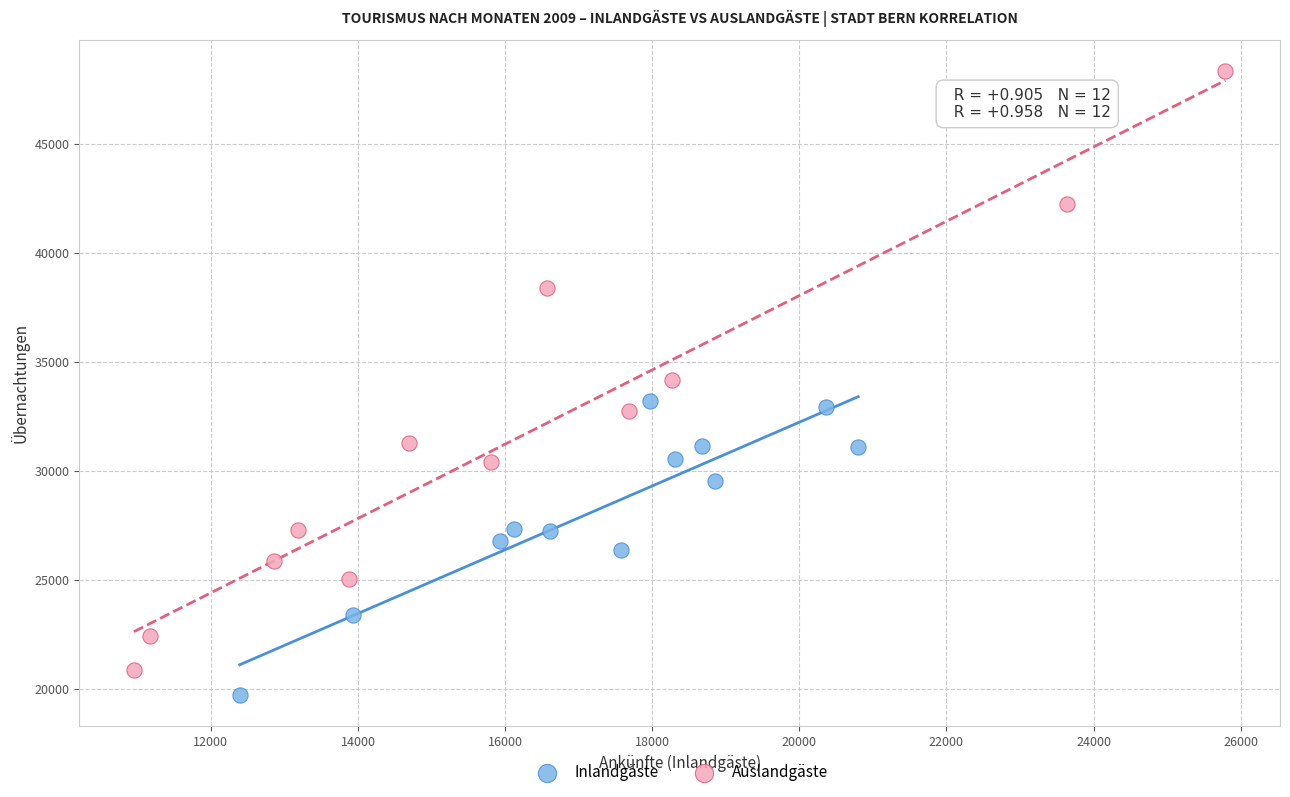

What are all the series names shown in the legend?

Inlandgäste, Auslandgäste